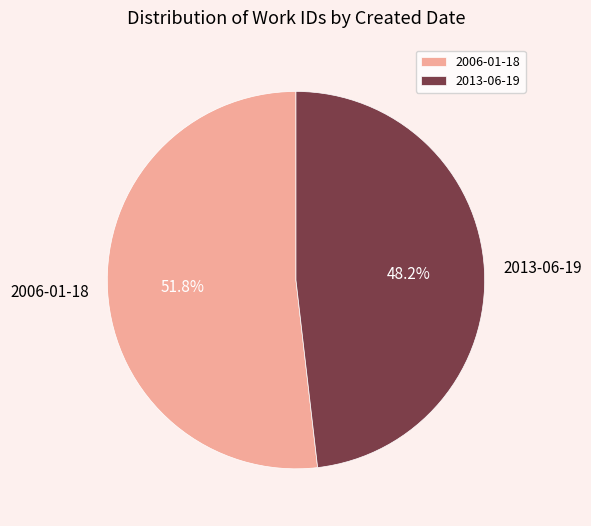

The 2006-01-18 slice represents 63% of the pie. True or false?

False